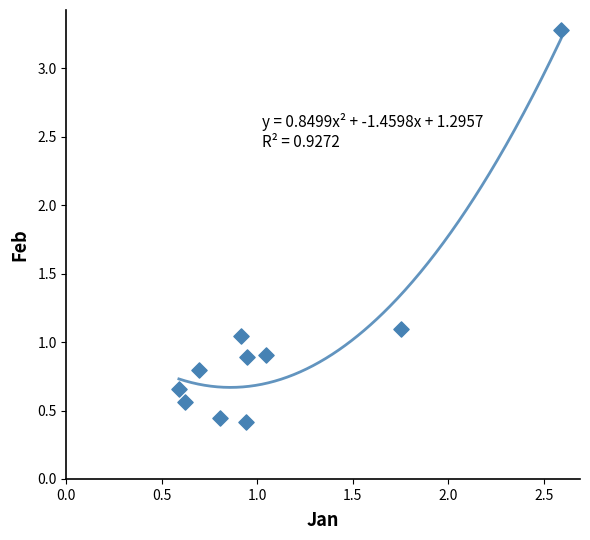

What is the average X value?

1.1